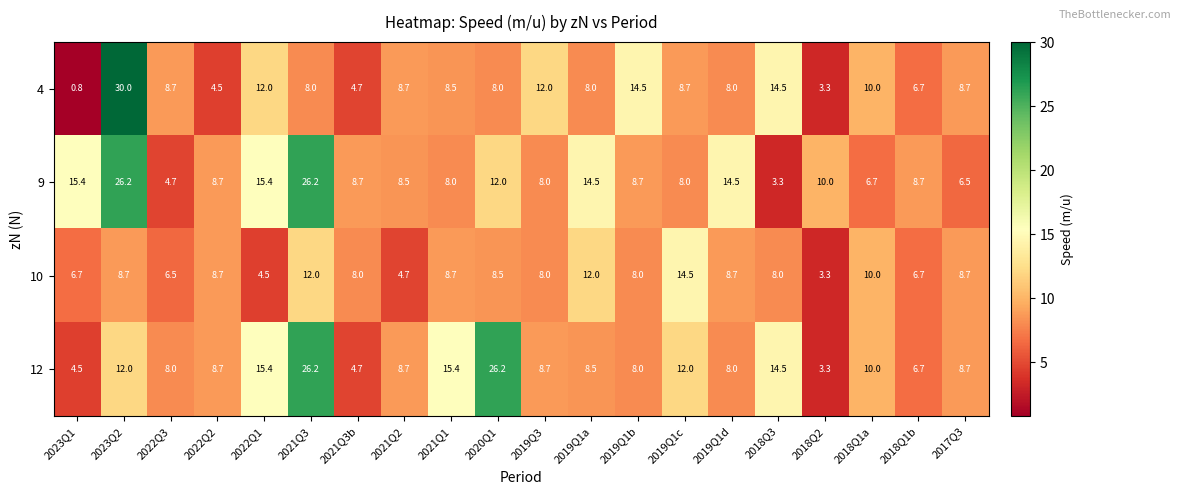

Read the 4 value at 2022Q3.

8.7